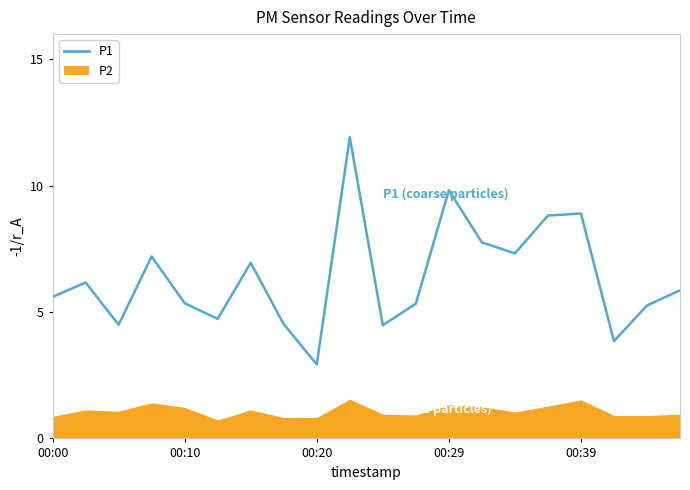

How many points are higher than both their immediate neighbors (excluding endpoints)?

6